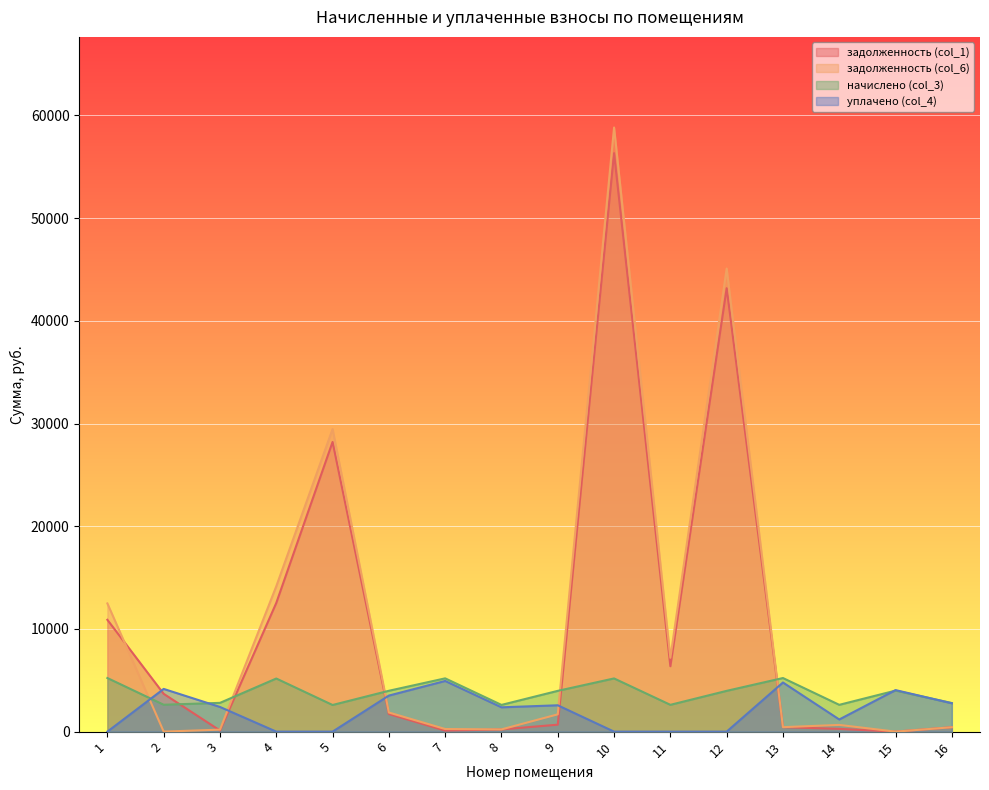

True or false: задолженность (col_1) and уплачено (col_4) cross at least once.

True